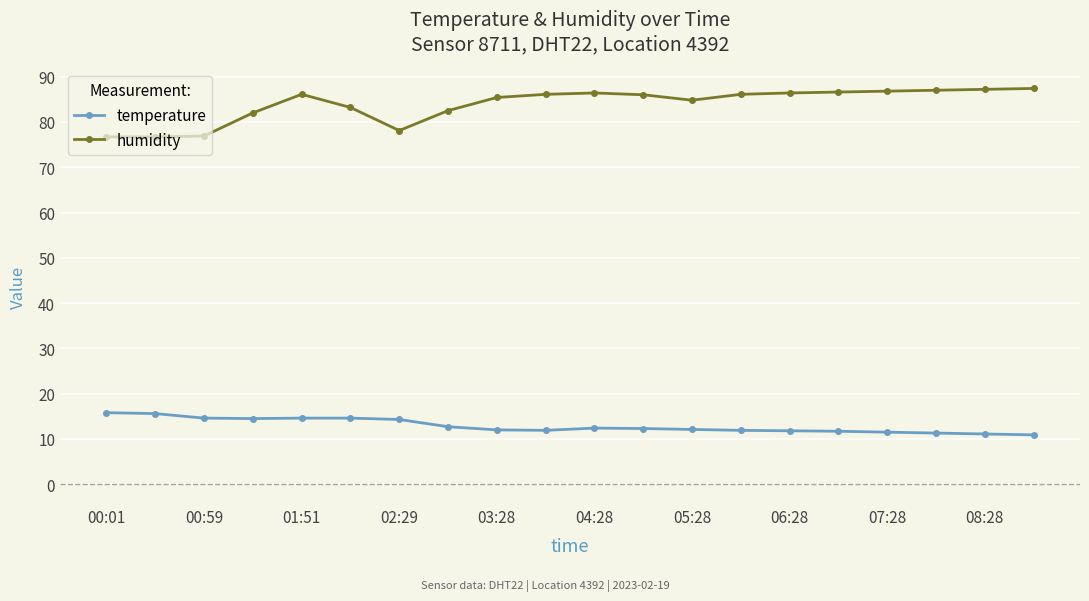

What is the difference between the maximum and minimum values in the temperature series?

4.9